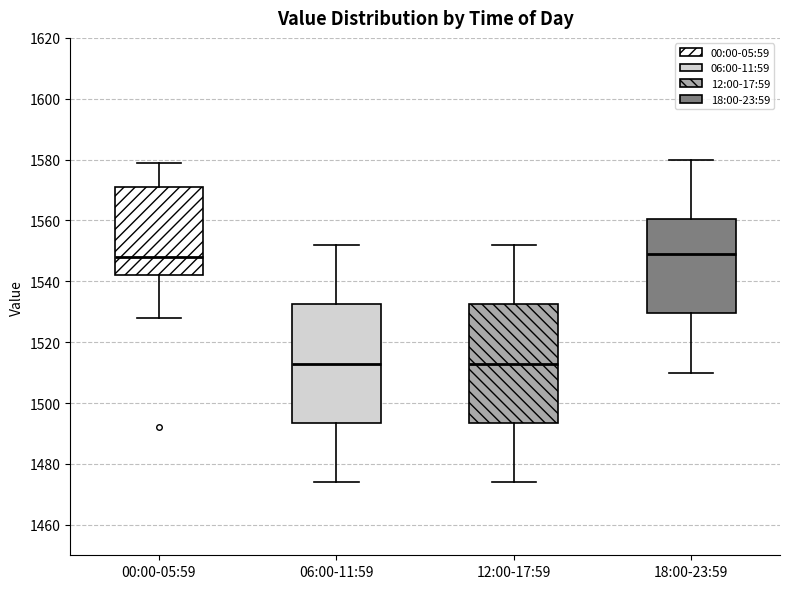

Reading left to right, read every box against the y-axis: the position of its median line, the range the box covers, and the ends of its whiskers. The values are not printed on the chart, so give them approximately, as read against the axis.

00:00-05:59: median 1548, box 1542 to 1572, whiskers 1528 to 1580
06:00-11:59: median 1514, box 1494 to 1532, whiskers 1474 to 1552
12:00-17:59: median 1514, box 1494 to 1532, whiskers 1474 to 1552
18:00-23:59: median 1550, box 1530 to 1560, whiskers 1510 to 1580